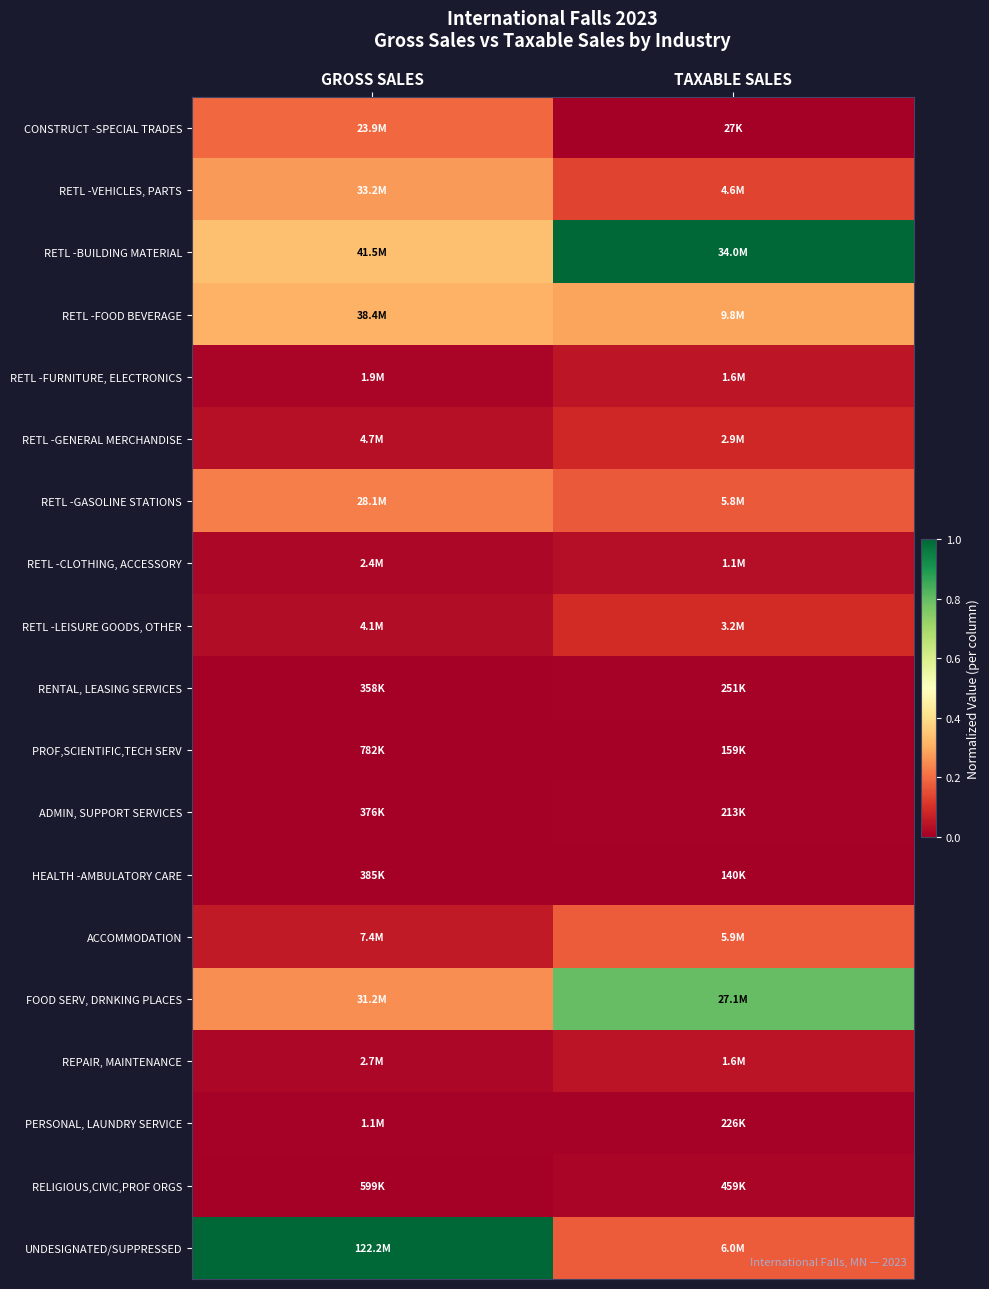

Reading left to right, list all the values displayed in this chart.

CONSTRUCT -SPECIAL TRADES: GROSS SALES=0.2	TAXABLE SALES=0.0
RETL -VEHICLES, PARTS: GROSS SALES=0.3	TAXABLE SALES=0.1
RETL -BUILDING MATERIAL: GROSS SALES=0.3	TAXABLE SALES=1.0
RETL -FOOD BEVERAGE: GROSS SALES=0.3	TAXABLE SALES=0.3
RETL -FURNITURE, ELECTRONICS: GROSS SALES=0.0	TAXABLE SALES=0.0
RETL -GENERAL MERCHANDISE: GROSS SALES=0.0	TAXABLE SALES=0.1
RETL -GASOLINE STATIONS: GROSS SALES=0.2	TAXABLE SALES=0.2
RETL -CLOTHING, ACCESSORY: GROSS SALES=0.0	TAXABLE SALES=0.0
RETL -LEISURE GOODS, OTHER: GROSS SALES=0.0	TAXABLE SALES=0.1
RENTAL, LEASING SERVICES: GROSS SALES=0.0	TAXABLE SALES=0.0
PROF,SCIENTIFIC,TECH SERV: GROSS SALES=0.0	TAXABLE SALES=0.0
ADMIN, SUPPORT SERVICES: GROSS SALES=0.0	TAXABLE SALES=0.0
HEALTH -AMBULATORY CARE: GROSS SALES=0.0	TAXABLE SALES=0.0
ACCOMMODATION: GROSS SALES=0.1	TAXABLE SALES=0.2
FOOD SERV, DRNKING PLACES: GROSS SALES=0.3	TAXABLE SALES=0.8
REPAIR, MAINTENANCE: GROSS SALES=0.0	TAXABLE SALES=0.0
PERSONAL, LAUNDRY SERVICE: GROSS SALES=0.0	TAXABLE SALES=0.0
RELIGIOUS,CIVIC,PROF ORGS: GROSS SALES=0.0	TAXABLE SALES=0.0
UNDESIGNATED/SUPPRESSED: GROSS SALES=1.0	TAXABLE SALES=0.2